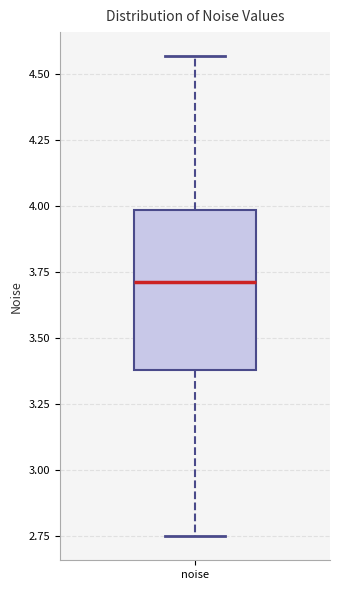

Where is the upper edge of the box for noise on the y-axis? The values are not printed on the chart, so give them approximately, as read against the axis.

4.00